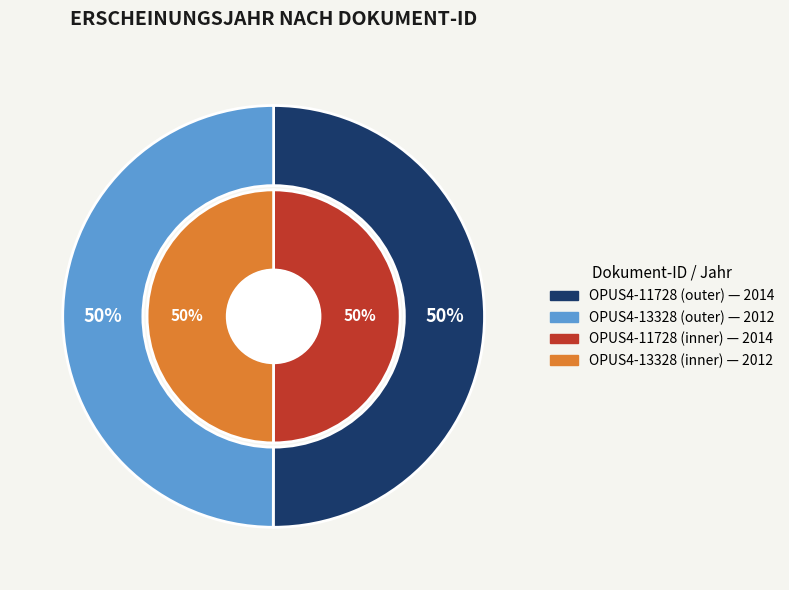

To the nearest percent, what is the average slice percentage?

50%